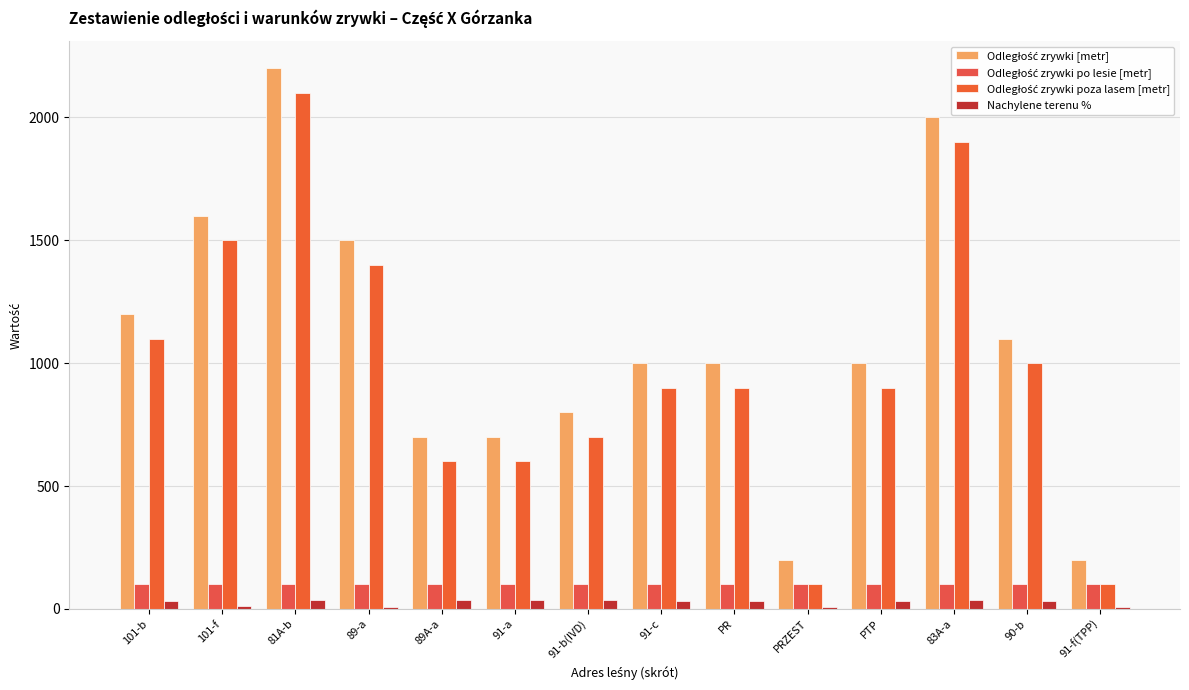

What is the difference between the Odległość zrywki [metr] values at 91-c and 91-a?

300